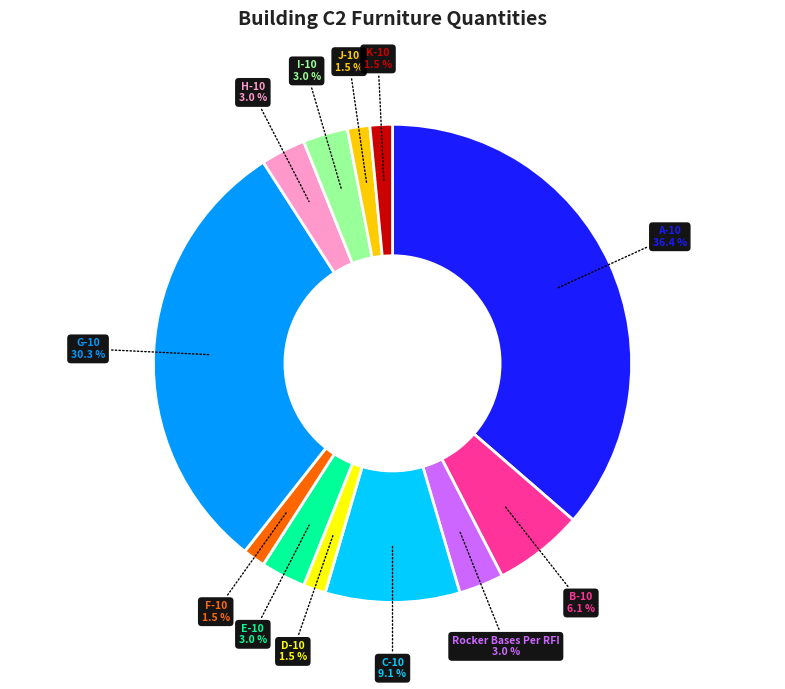

To the nearest percent, what is the difference between the largest and smallest slice percentages?

35%